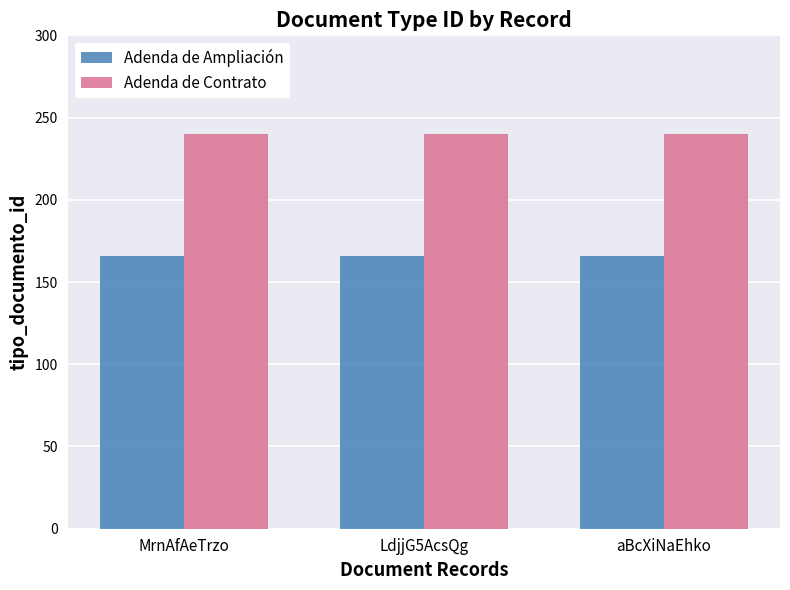

Which series has the largest total across all categories?

Adenda de Contrato